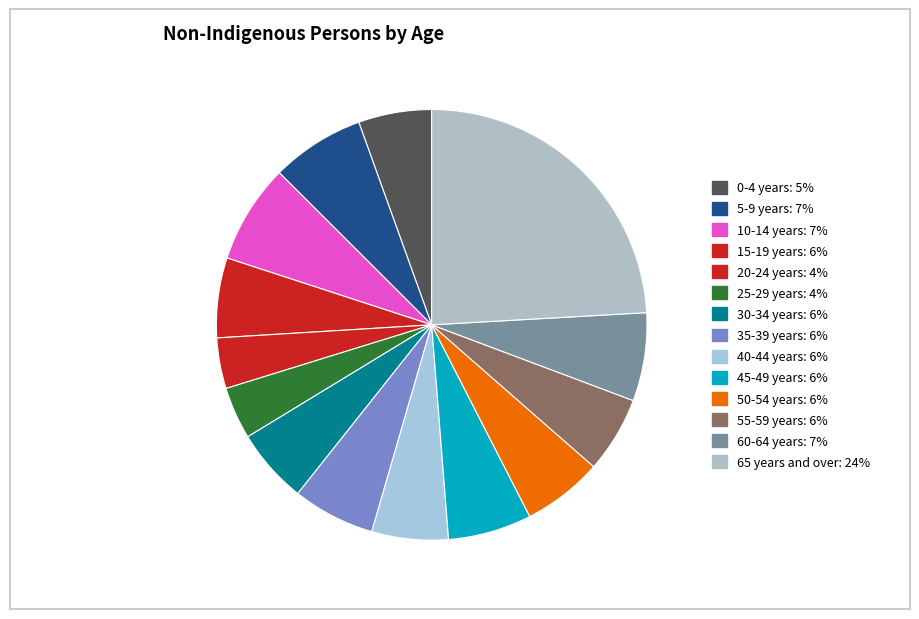

What percentage is the 0-4 years slice, to the nearest percent?

5%